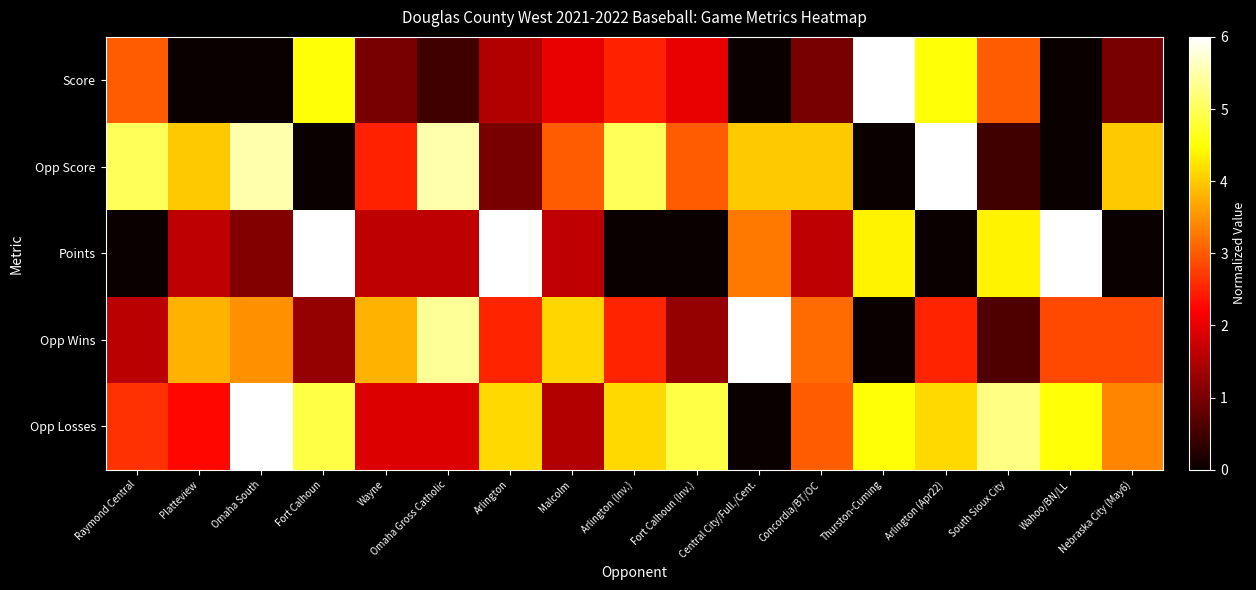

Between Central City/Full./Cent. and Arlington (Apr22), which is larger?

Arlington (Apr22)